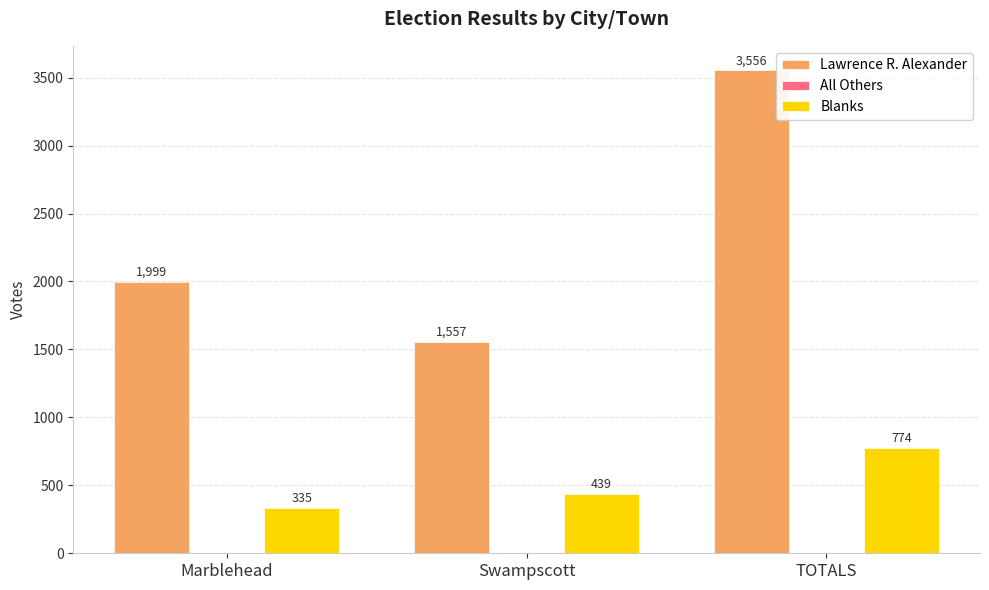

How many bars are there in total?

6